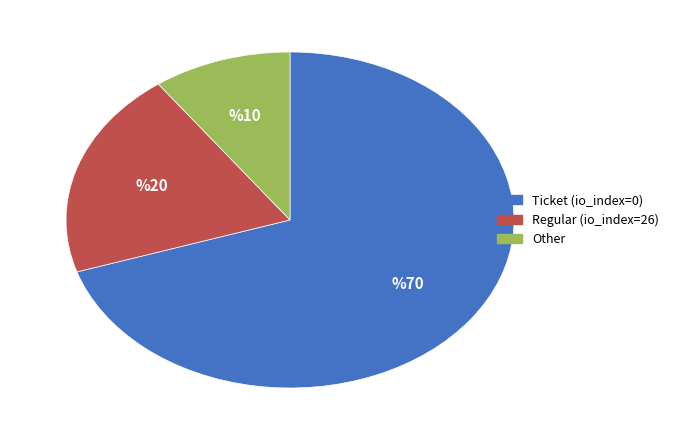

Is there a majority slice in this chart?

Yes